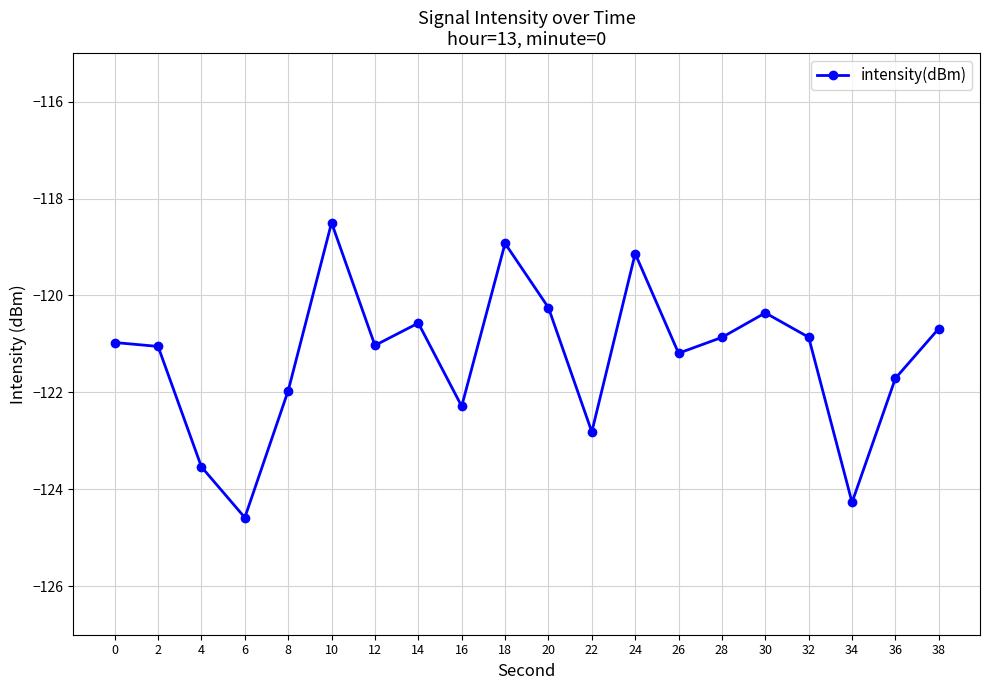

What is the approximate value at 22?

-122.8